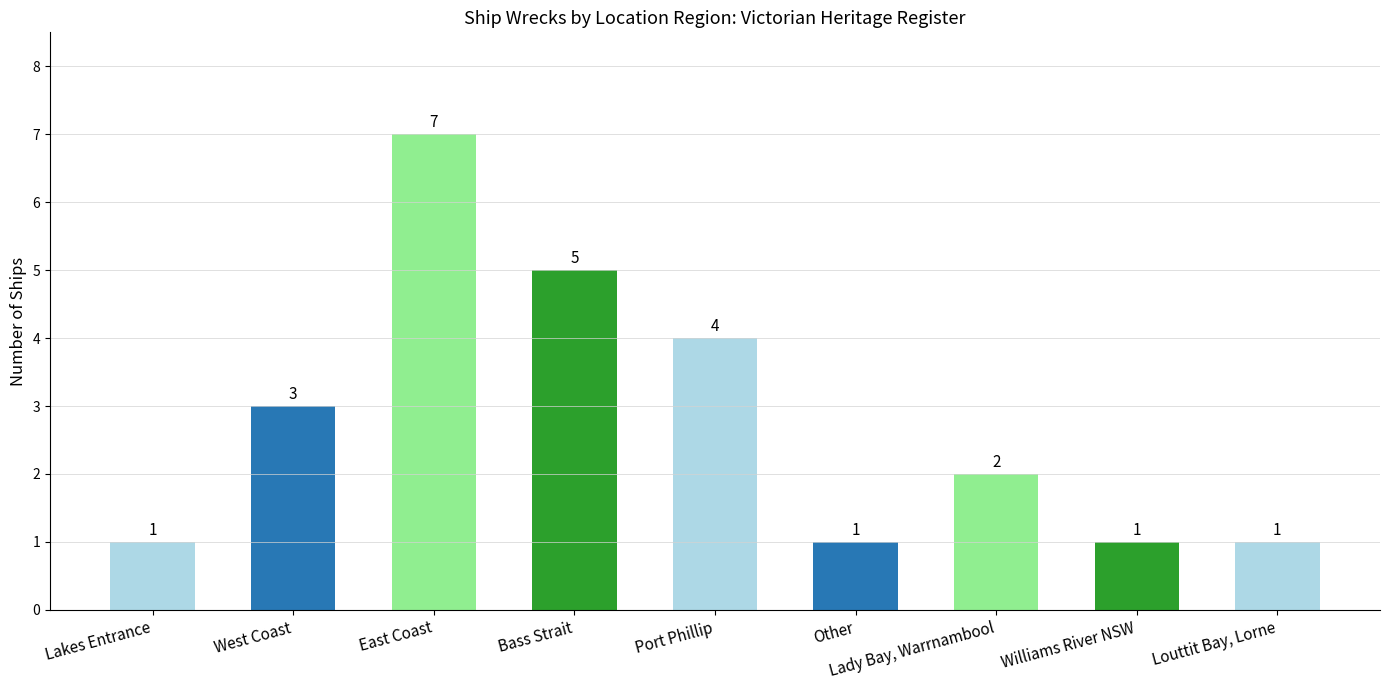

Which label corresponds to the largest value in the chart?

East Coast